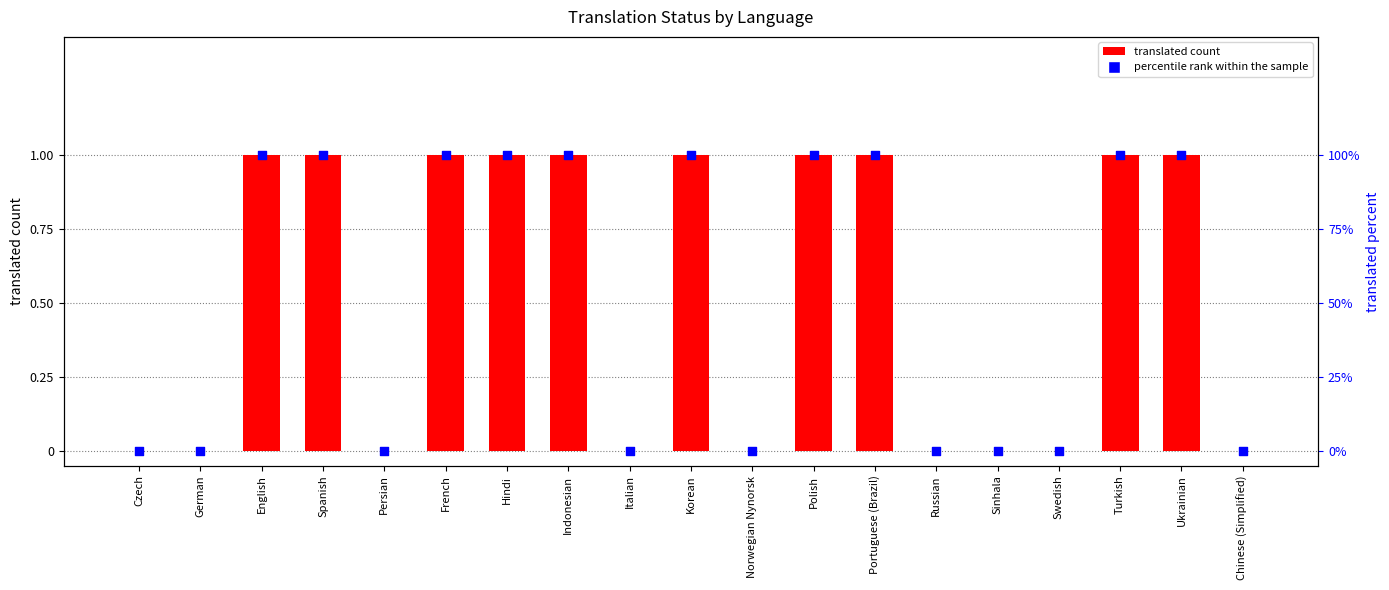

Is the value of translated count at Chinese (Simplified) greater than the value of percentile rank within the sample at Norwegian Nynorsk?

No